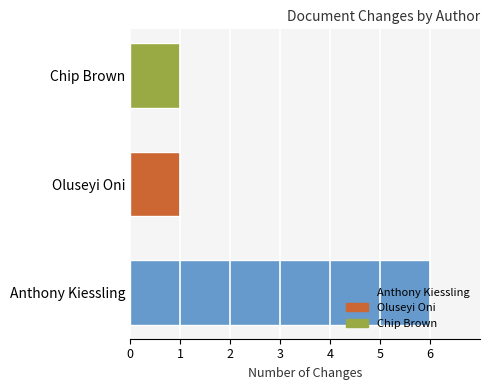

What is the smallest value displayed?

1